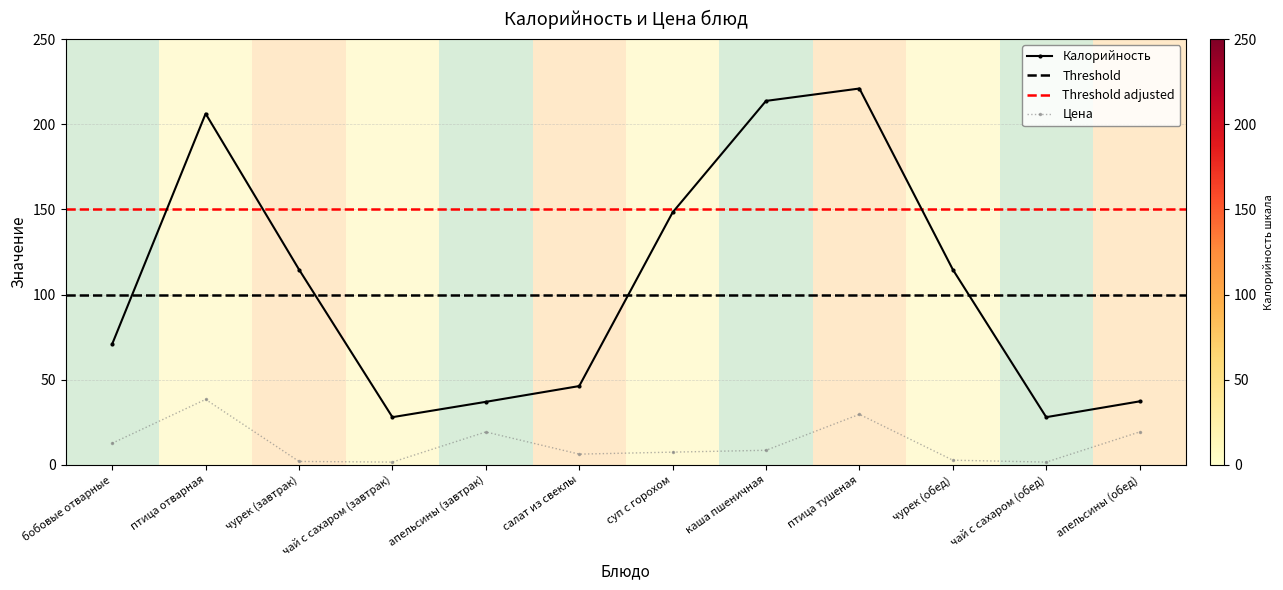

True or false: Цена has a value of 1.6 at чай с сахаром (обед).

True